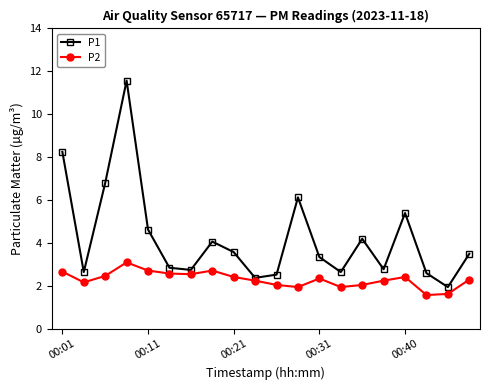

What is the value of the P1 point at the 15th from the left?

4.2